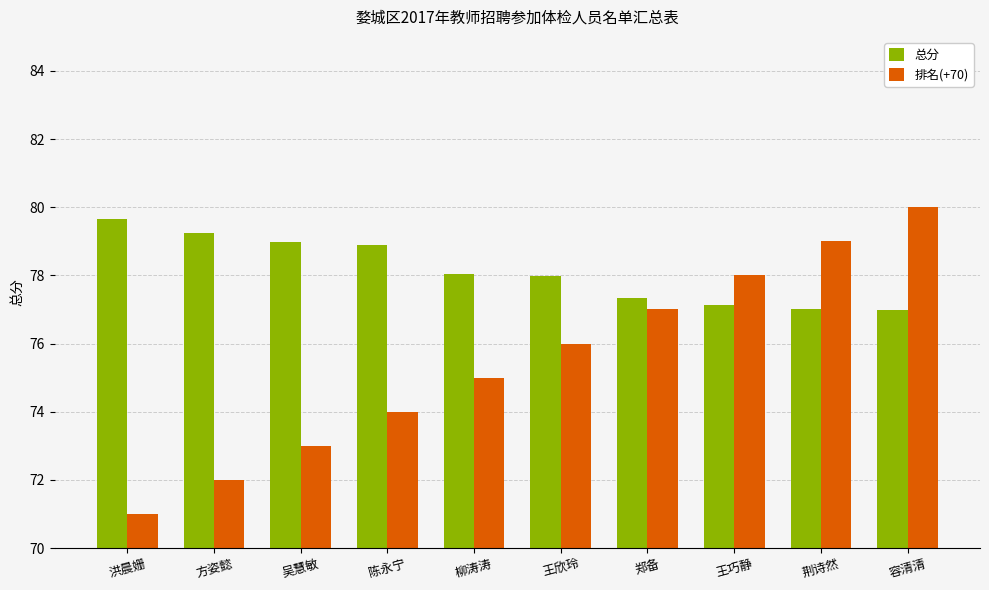

Which series has the largest total across all categories?

总分